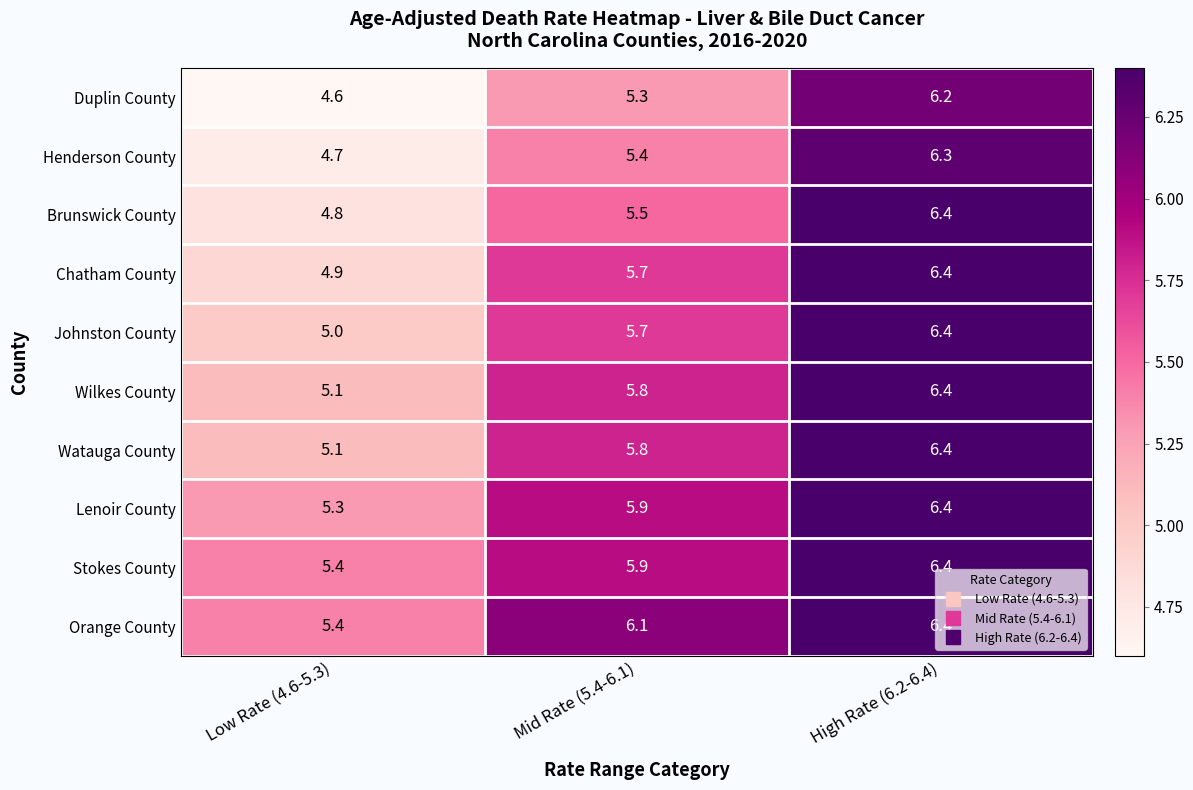

At how many categories does at least one series exceed 5?

3